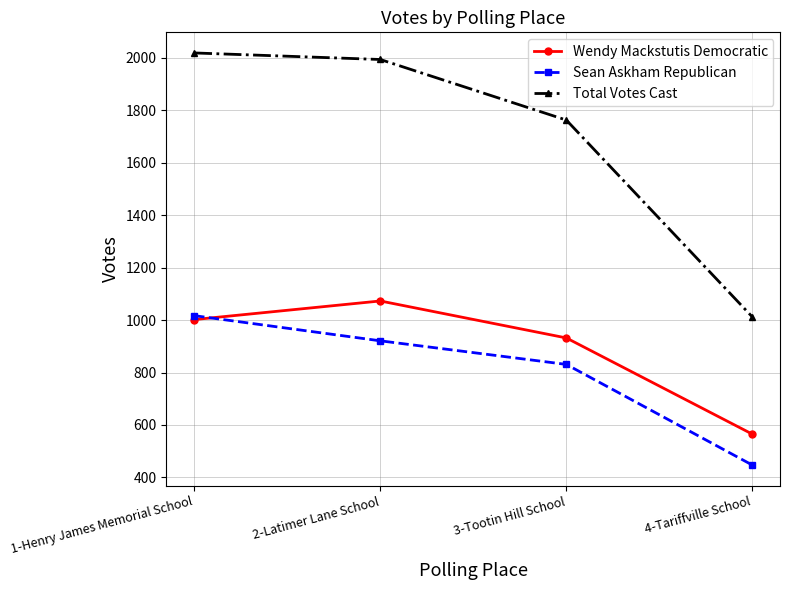

What is the spread (max minus min) of values at 2-Latimer Lane School?

1073